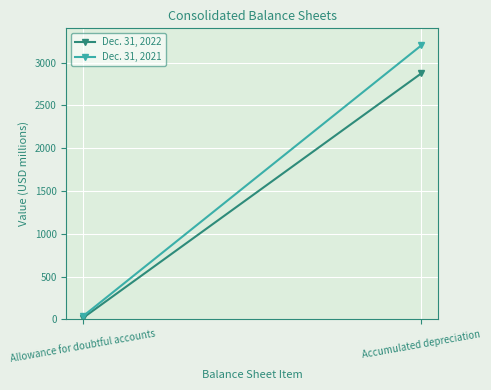

The Dec. 31, 2022 series shows 19 at Allowance for doubtful accounts. True or false?

True